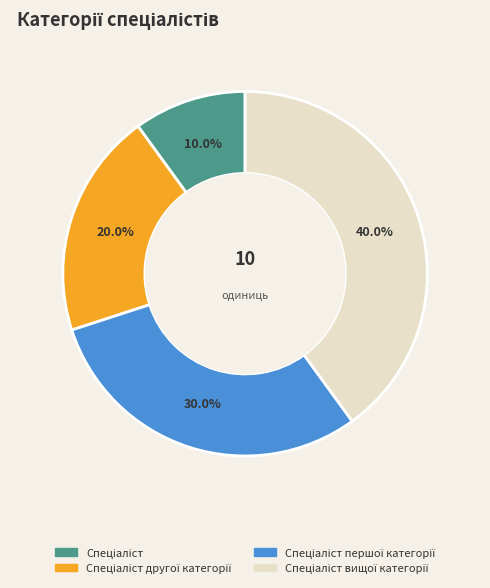

Is there any slice that represents more than half of the pie?

No